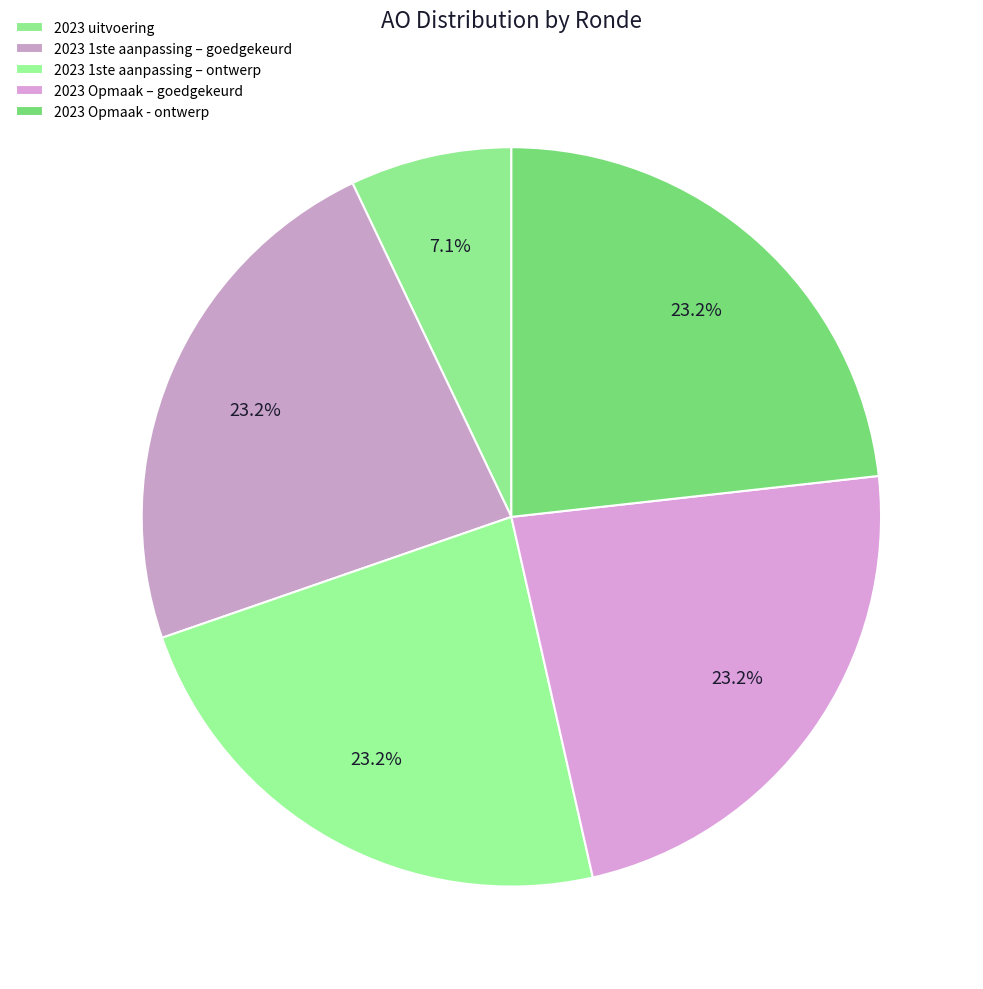

To the nearest percent, what is the average slice percentage?

20%